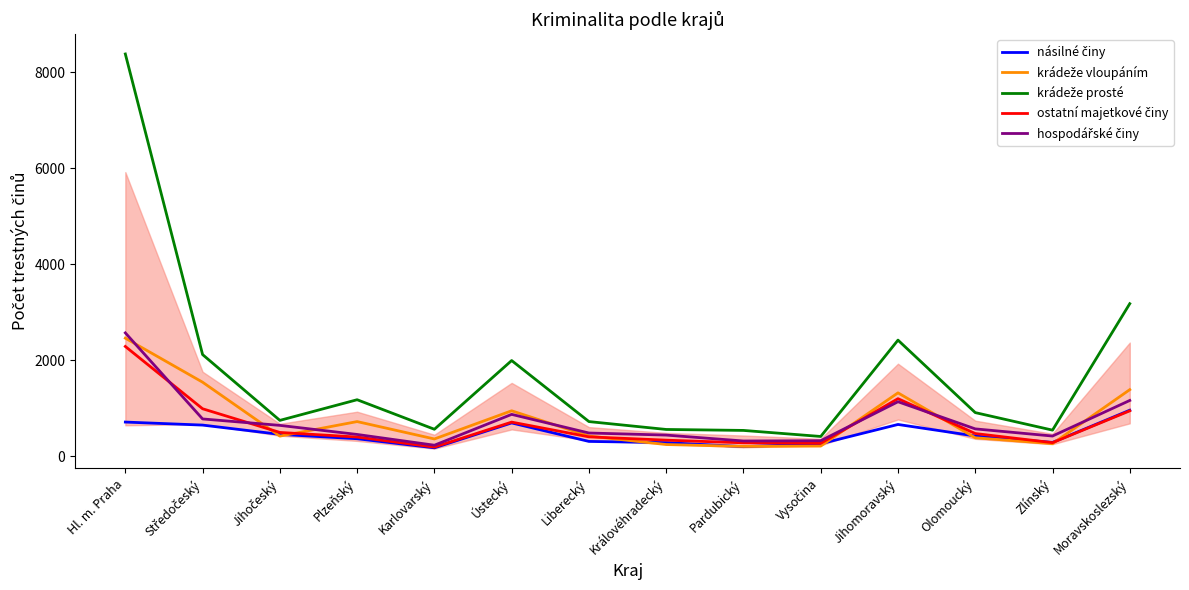

What is the total value across all series at Hl. m. Praha?

16407